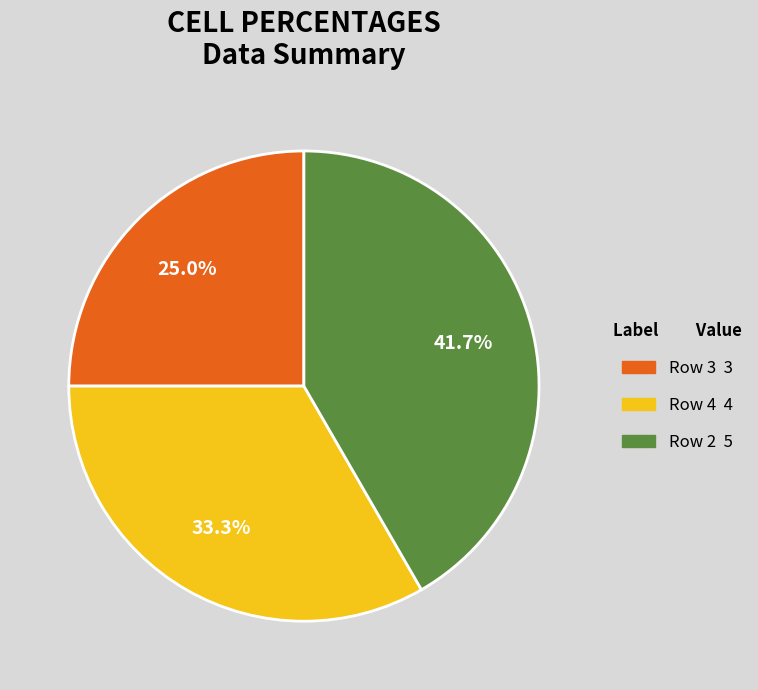

Which slice is the largest?

2